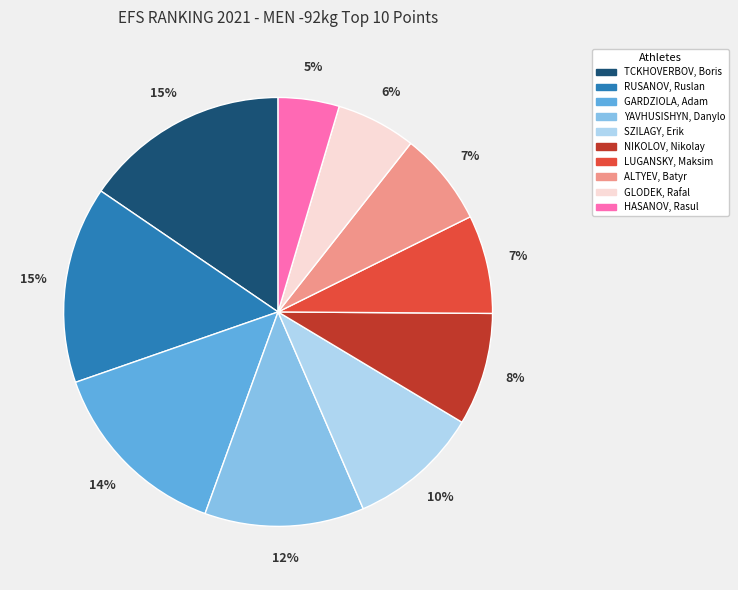

What percentage is the YAVHUSISHYN, Danylo slice, to the nearest percent?

12%